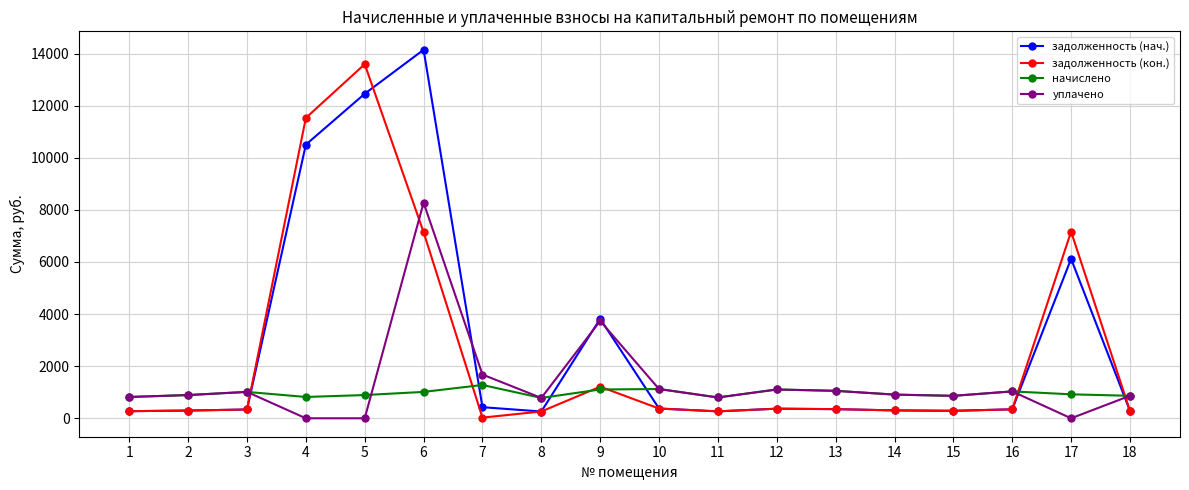

What is the maximum value for начислено?

1278.7